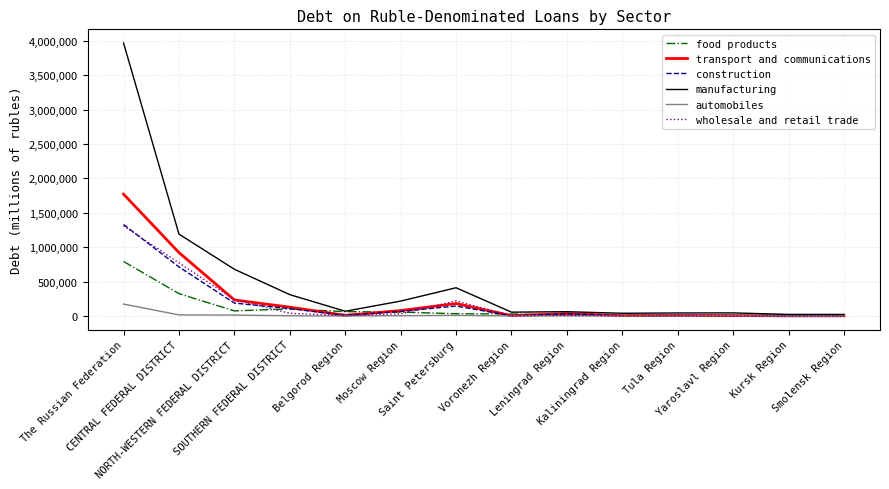

What is the sum of the construction values at NORTH-WESTERN FEDERAL DISTRICT and Voronezh Region?

191369